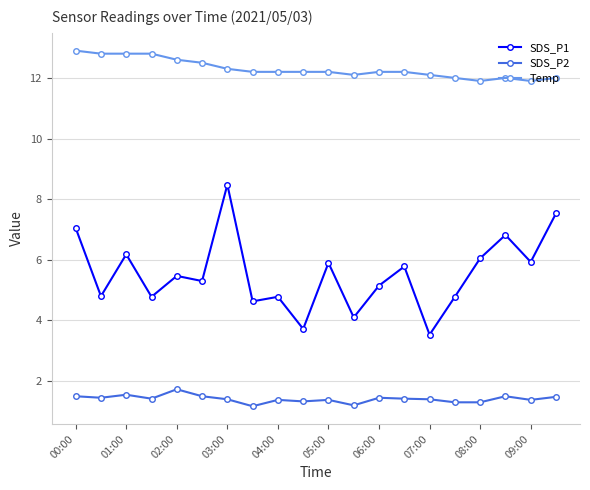

What is the value of the SDS_P2 point at the 16th from the left?

1.3